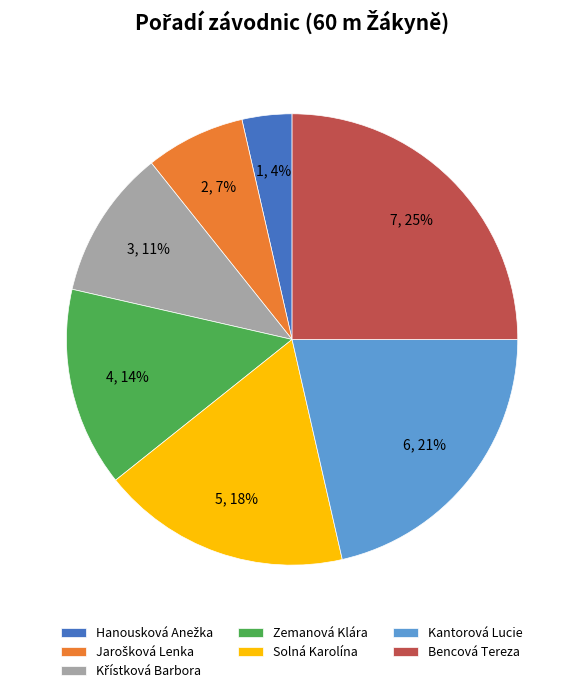

Which has a higher value, Kantorová Lucie or Solná Karolína?

Kantorová Lucie